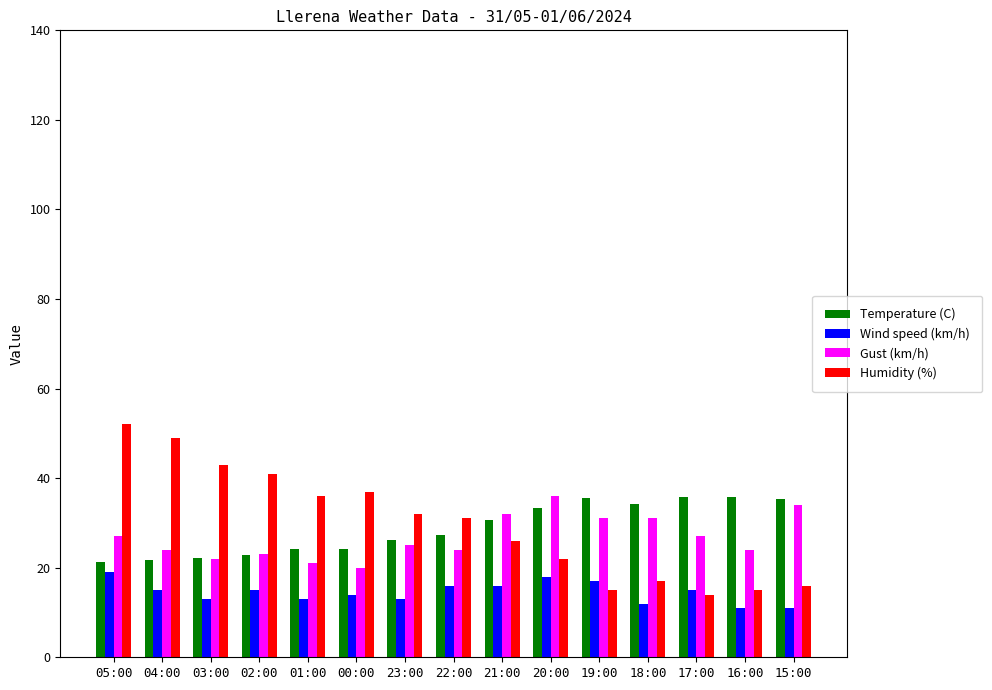

What is the lowest value of the Humidity (%) series?

14.0